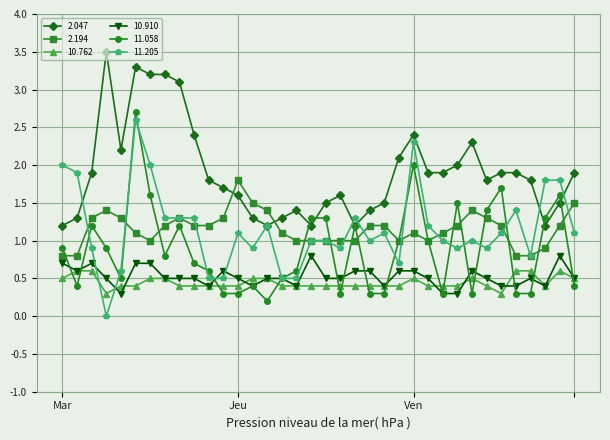

What is the maximum value shown in the chart?

3.5